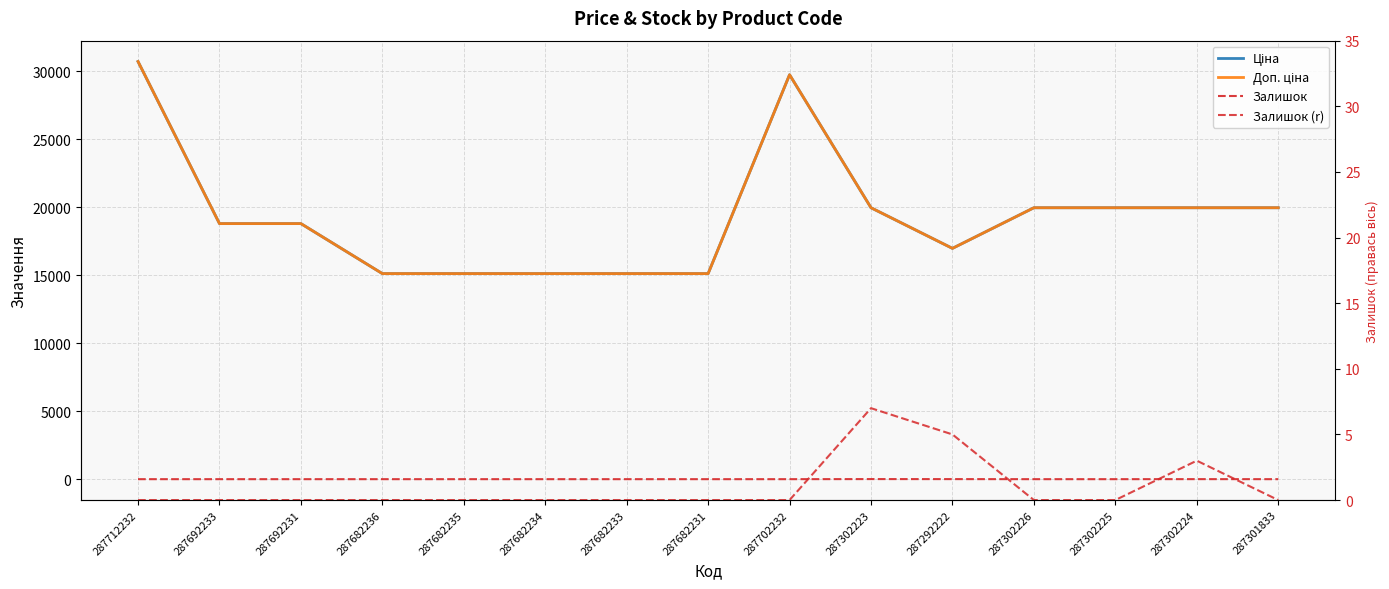

Rank the categories by Ціна value from lowest to highest.

287682236, 287682235, 287682234, 287682233, 287682231, 287292222, 287692233, 287692231, 287302223, 287302226, 287302225, 287302224, 287301833, 287702232, 287712232